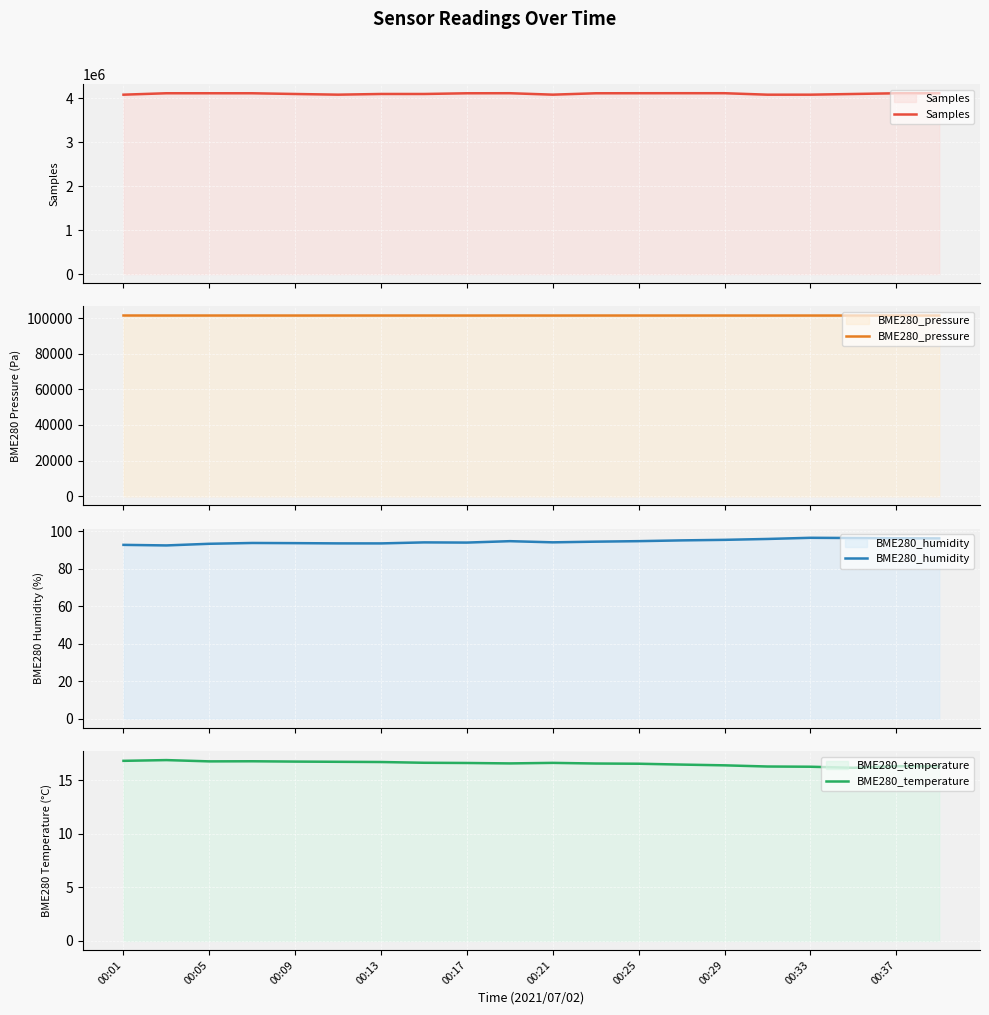

What are all the series names shown in the legend?

Samples, BME280_pressure, BME280_humidity, BME280_temperature